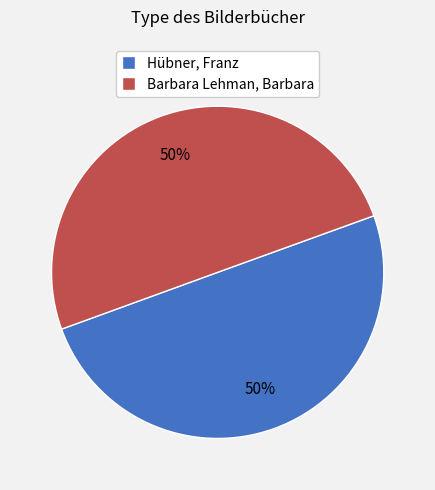

Combined, do Barbara Lehman, Barbara and Hübner, Franz account for over 50%?

Yes